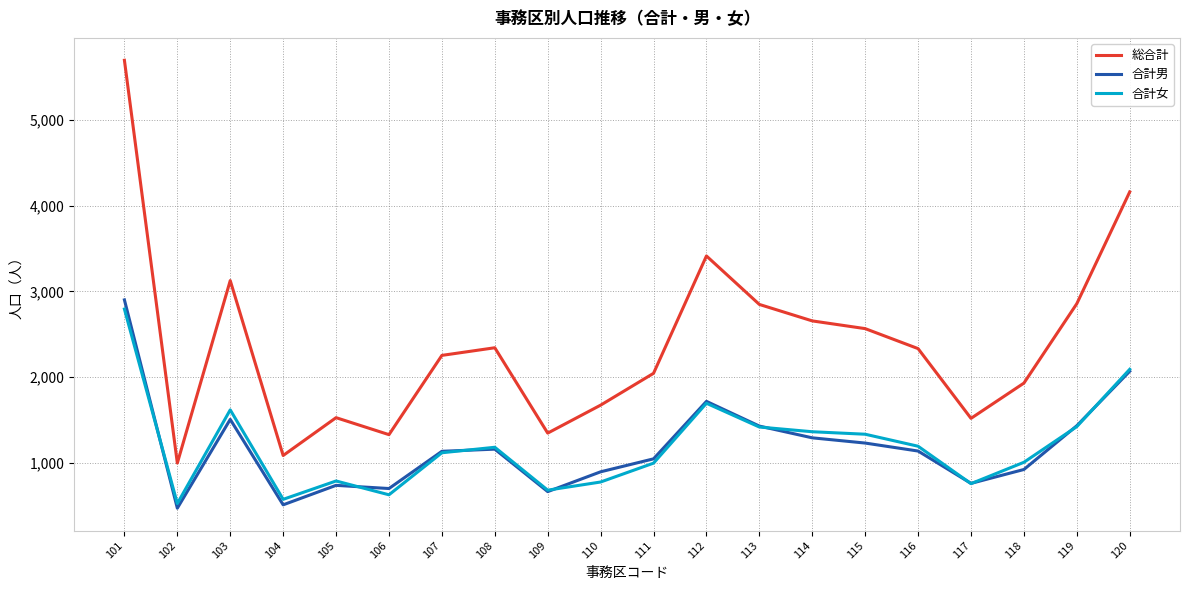

Is it true that 合計男 equals 1507 at 103?

True